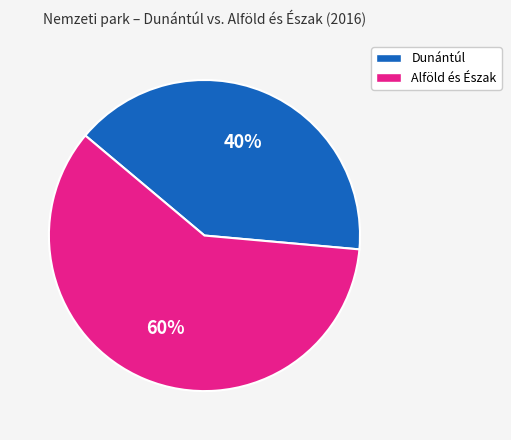

Between Alföld és Észak and Dunántúl, which is larger?

Alföld és Észak